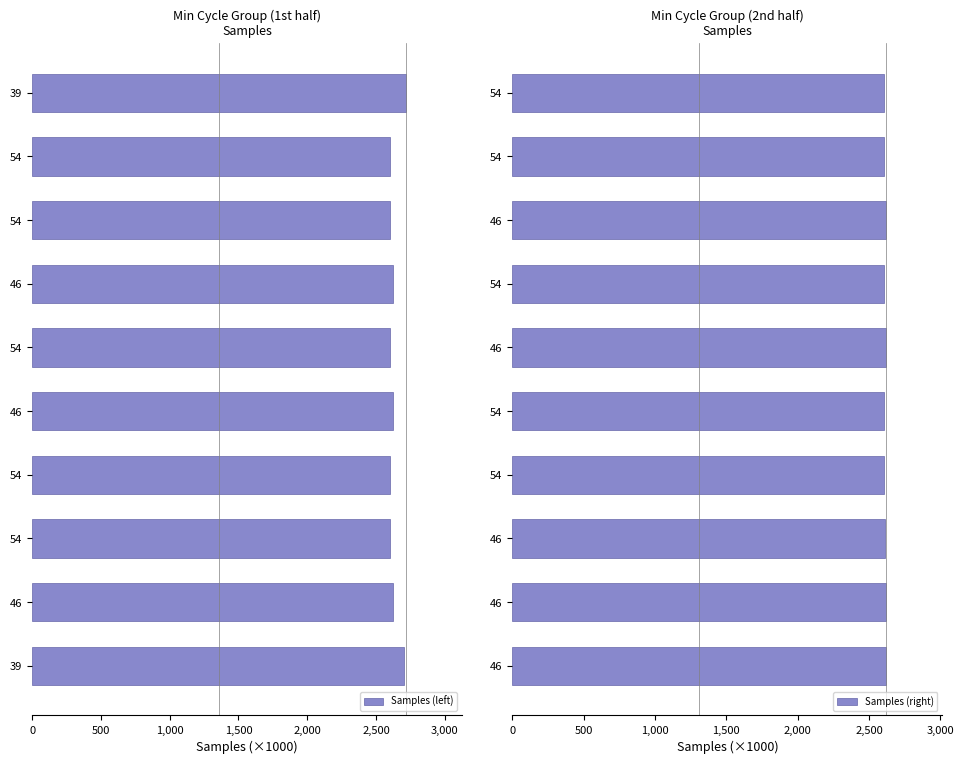

The Samples (right) series shows 2602.8 at 54. True or false?

True